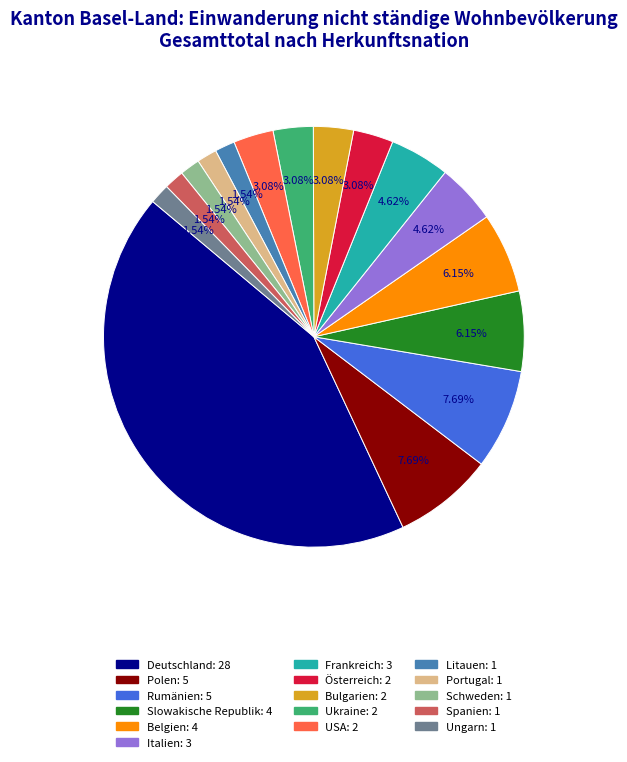

How many segments does this pie chart have?

16